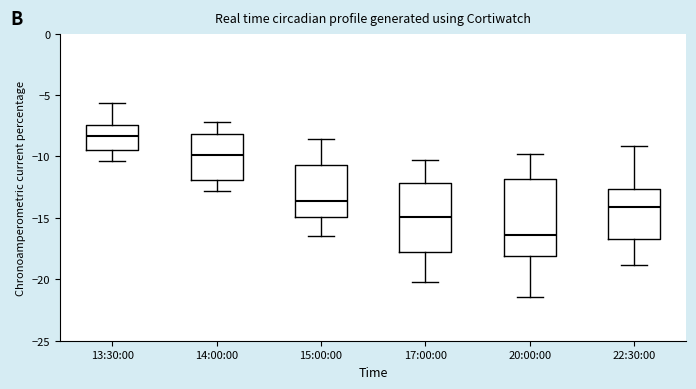

Reading left to right, transcribe this box plot: for each box, give where its median line is, the range the box spans, and where its two whiskers end, as read against the y-axis. The values are not printed on the chart, so give them approximately, as read against the axis.

13:30:00: median -8.5, box -9.5 to -7.5, whiskers -10.5 to -5.5
14:00:00: median -10.0, box -12.0 to -8.0, whiskers -13.0 to -7.0
15:00:00: median -13.5, box -15.0 to -10.5, whiskers -16.5 to -8.5
17:00:00: median -15.0, box -18.0 to -12.0, whiskers -20.0 to -10.5
20:00:00: median -16.5, box -18.0 to -12.0, whiskers -21.5 to -10.0
22:30:00: median -14.0, box -16.5 to -12.5, whiskers -19.0 to -9.0